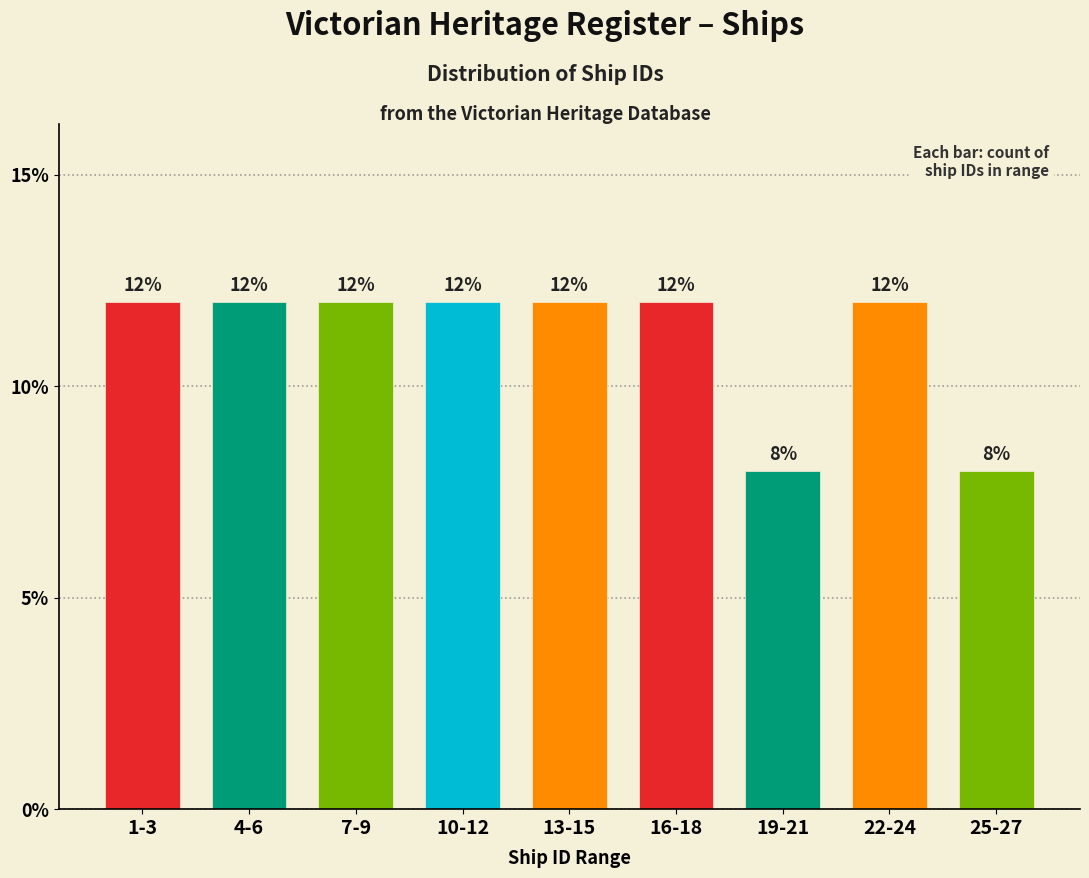

Reading left to right, transcribe all the data shown in this chart.

1-3=12	4-6=12	7-9=12	10-12=12	13-15=12	16-18=12	19-21=8	22-24=12	25-27=8